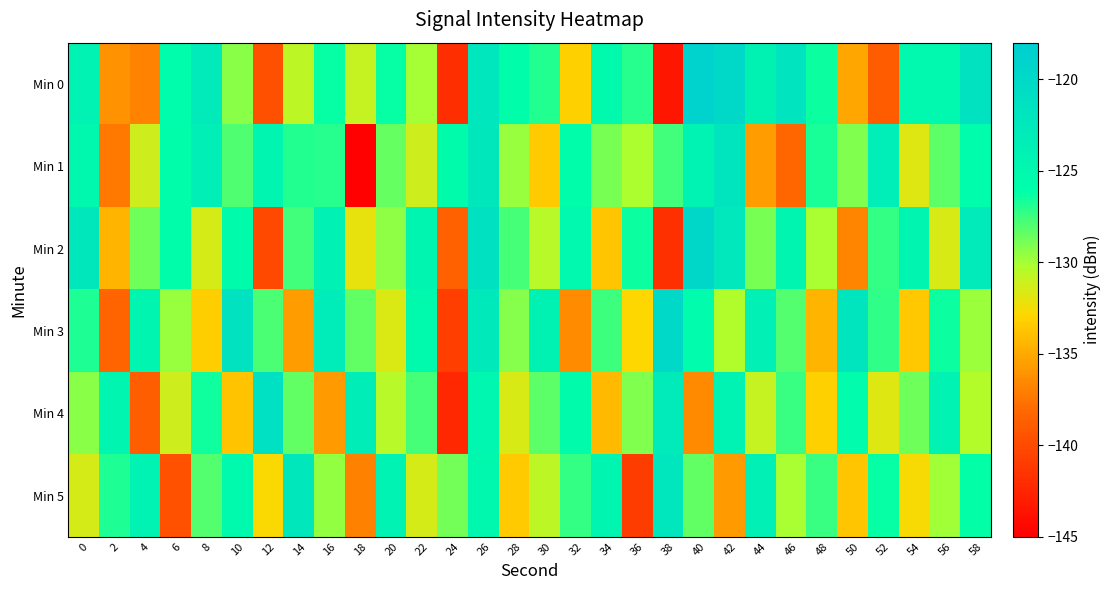

Rank the series at 8 from highest to lowest value.

Min 0, Min 1, Min 4, Min 5, Min 2, Min 3